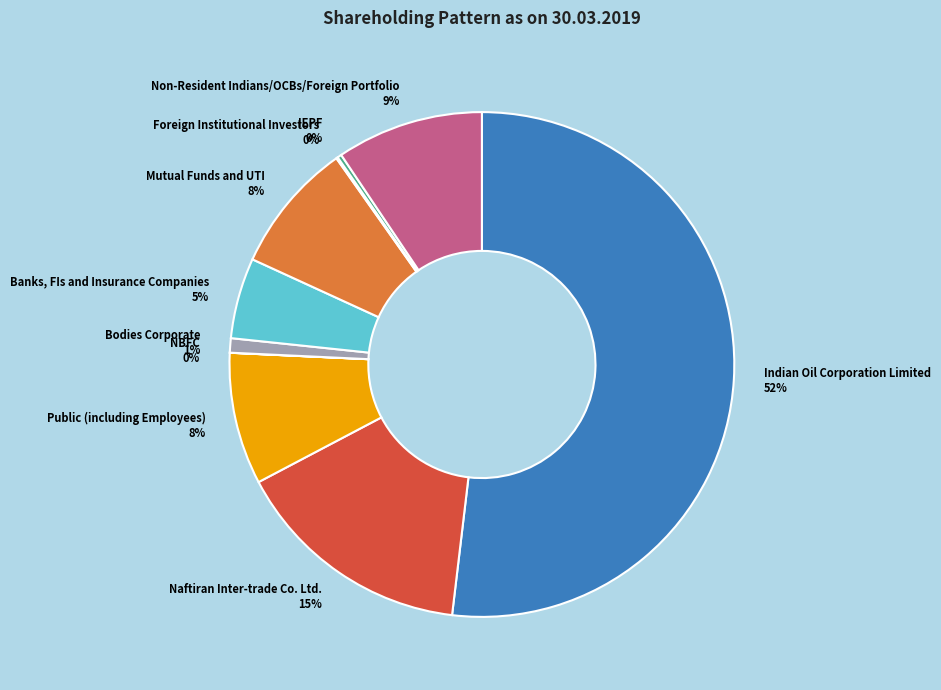

To the nearest percent, what is the combined percentage of Public (including Employees) and Bodies Corporate?

9%